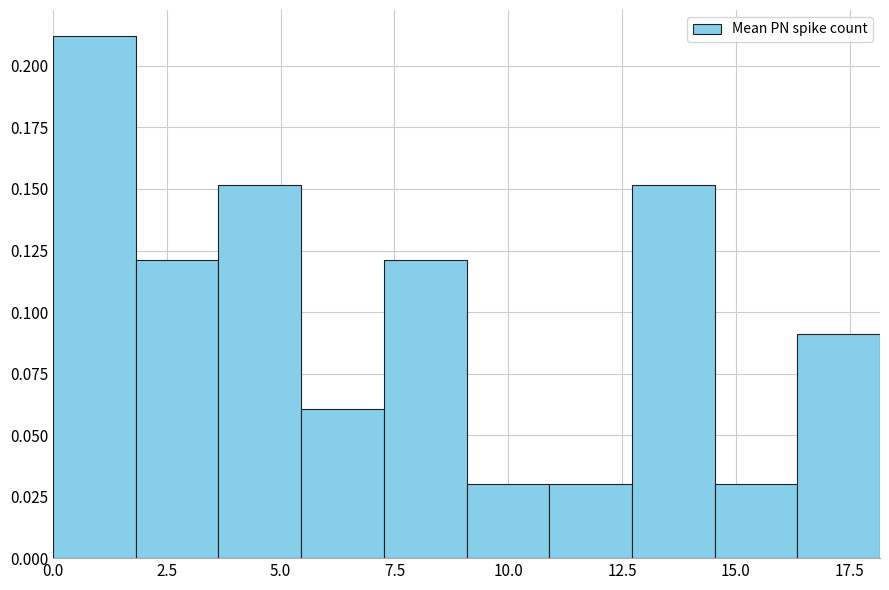

Read against the x-axis, roughly where is the centre of the tallest bar?

1.0